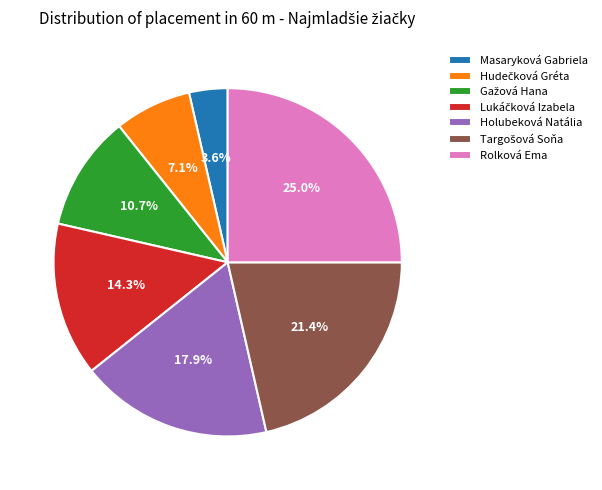

What is the largest slice in the pie chart?

Rolková Ema